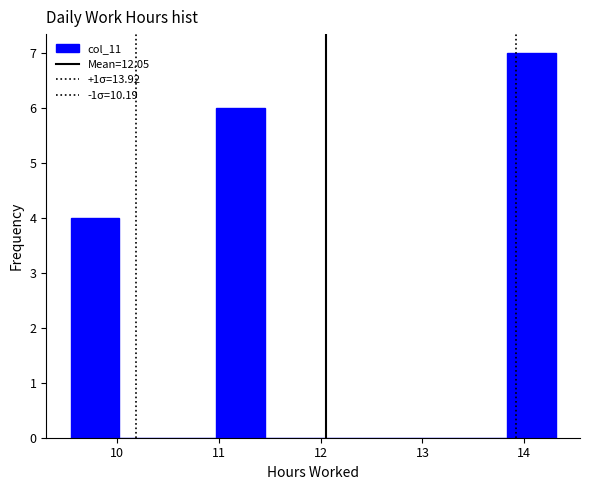

What is the height of the bar covering 11.0 to 11.4 on the x-axis? Neither the bar edges nor the heights are printed on the chart, so give them approximately, as read against the axes.

6